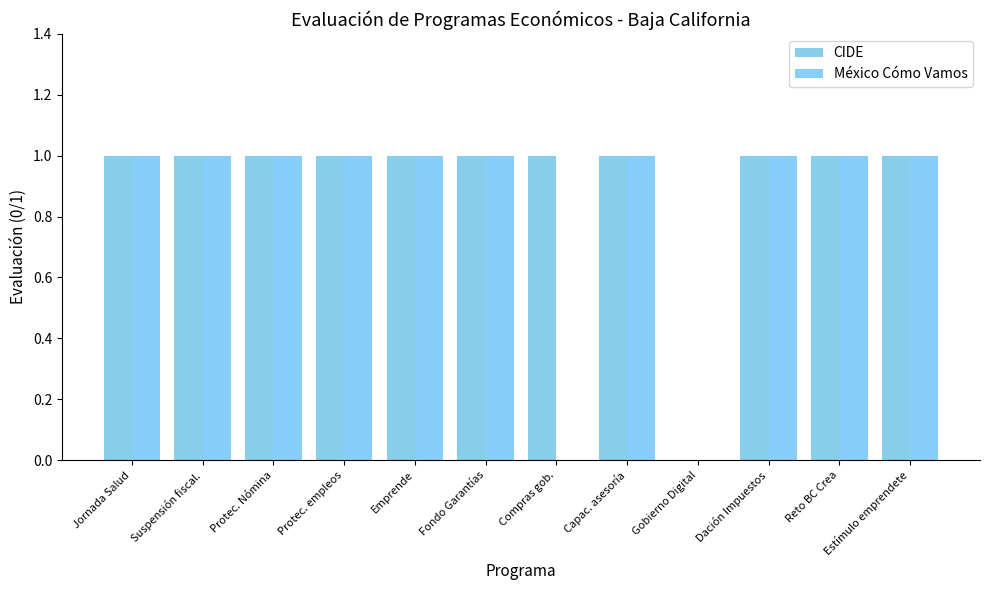

Which category has the lowest value in the México Cómo Vamos series?

Compras gob.